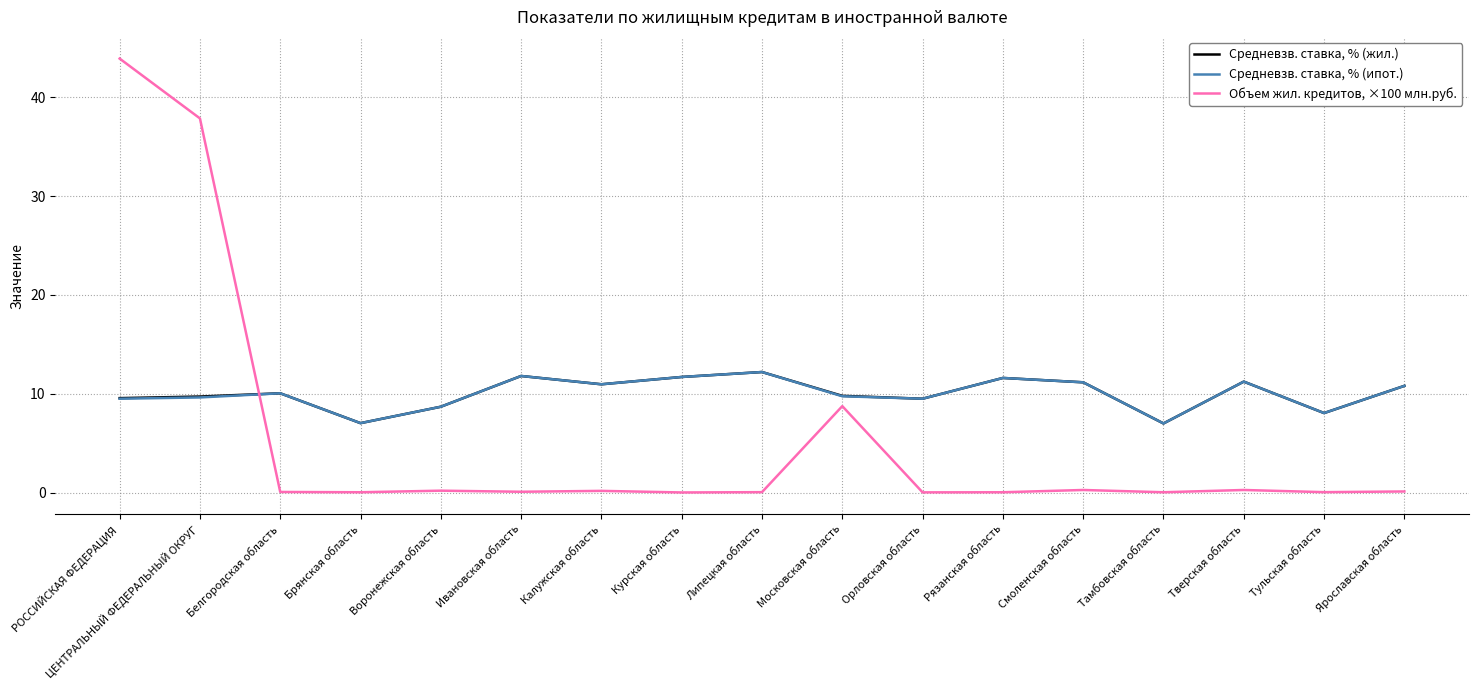

What is the difference between the maximum and minimum values in the Средневзв. ставка, % (жил.) series?

5.2